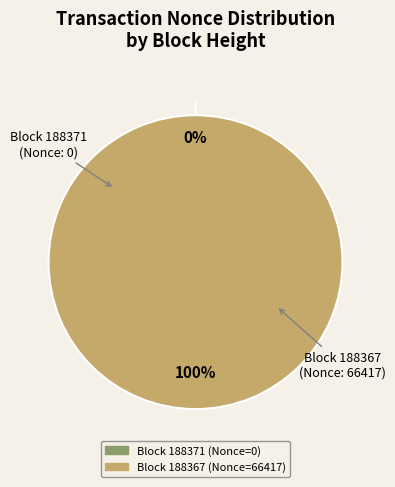

True or false: 188371 accounts for 0% of the total.

True